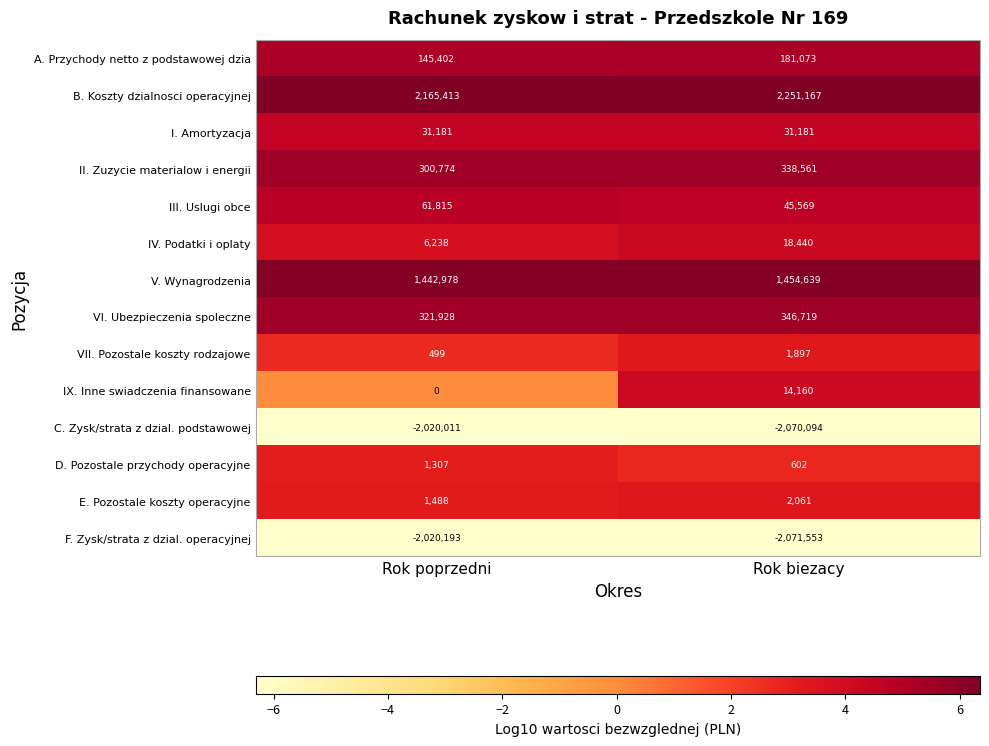

Which series has the largest range (max minus min)?

B. Koszty dzialnosci operacyjnej